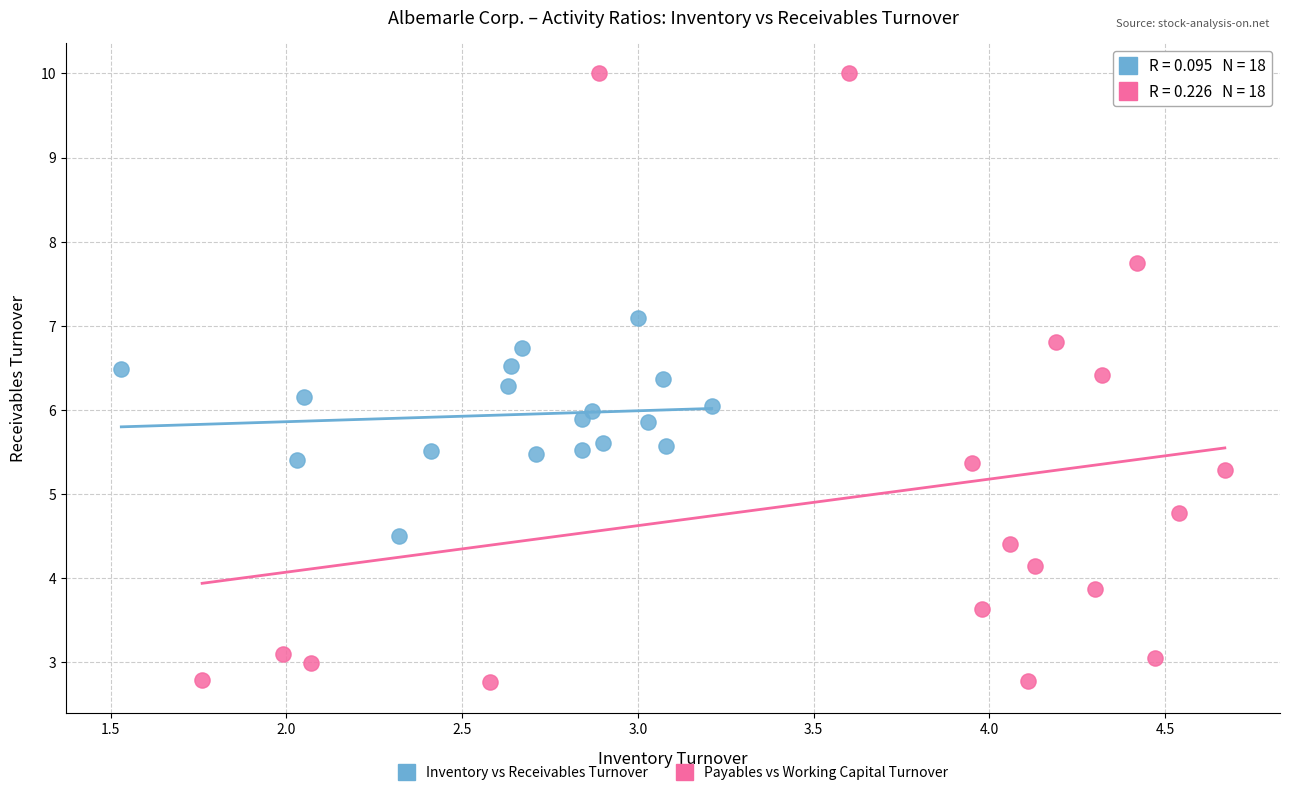

Which series reaches the minimum Y coordinate?

Payables vs Working Capital Turnover